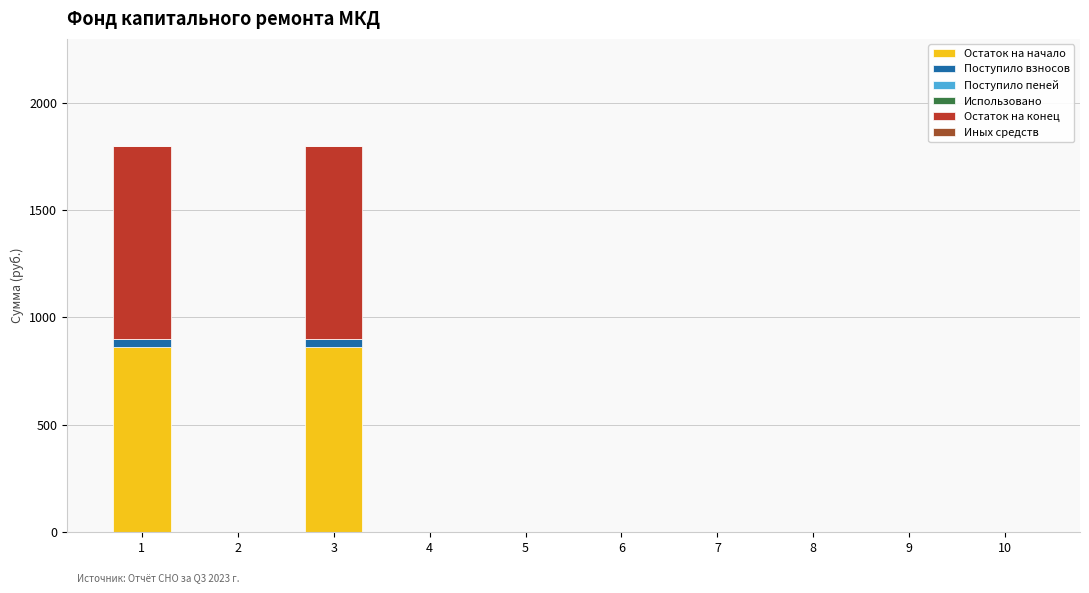

Does the chart contain stacked bars?

Yes